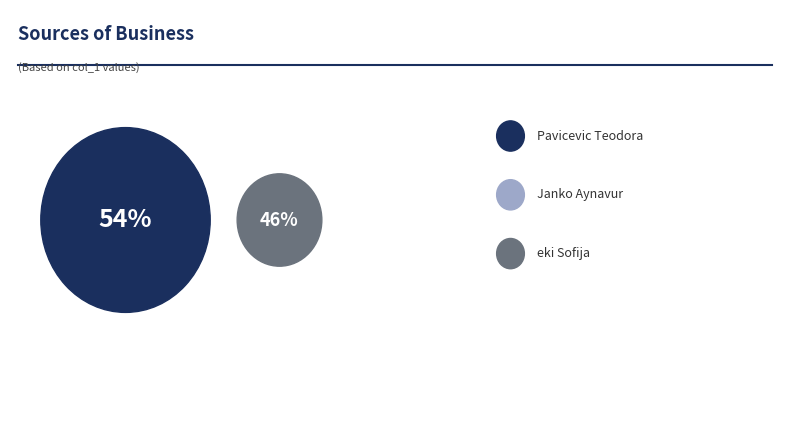

Combined, what portion of the pie is Pavicevic Teodora and Janko Aynavur?

53.8%